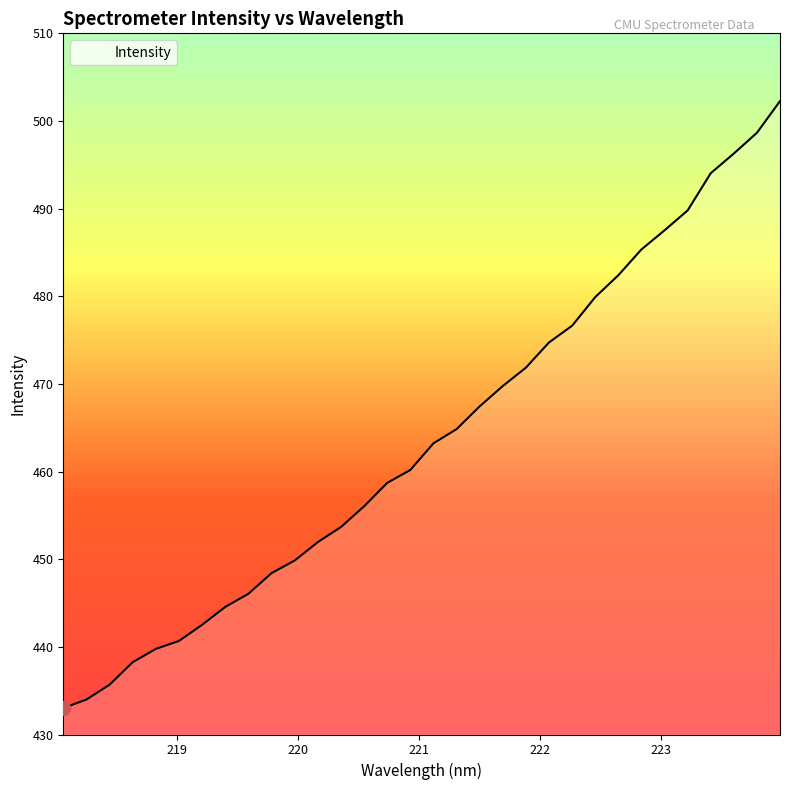

What is the smallest value displayed?

433.0